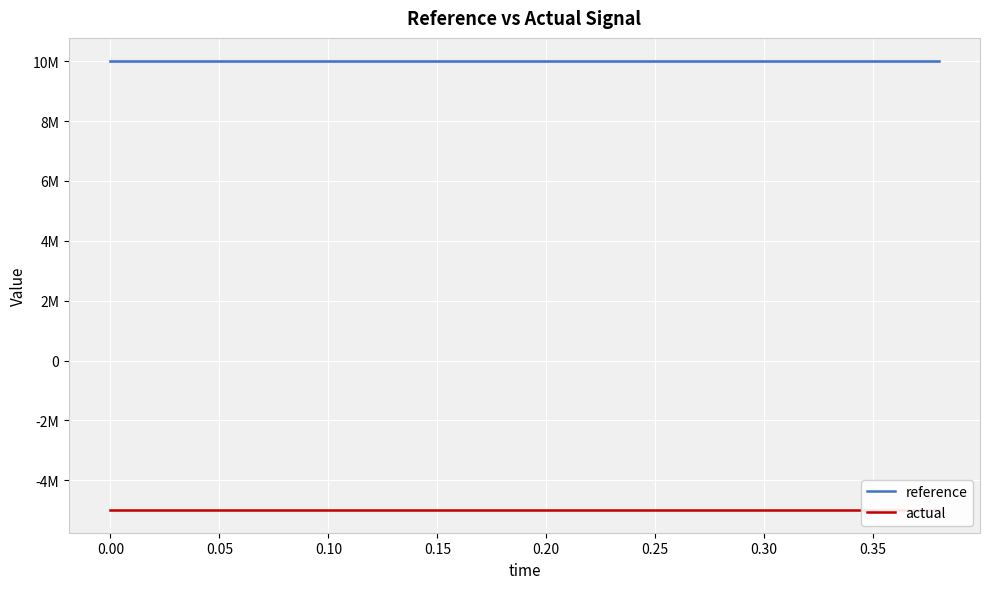

What is the sum of all actual values?

-100000000.0